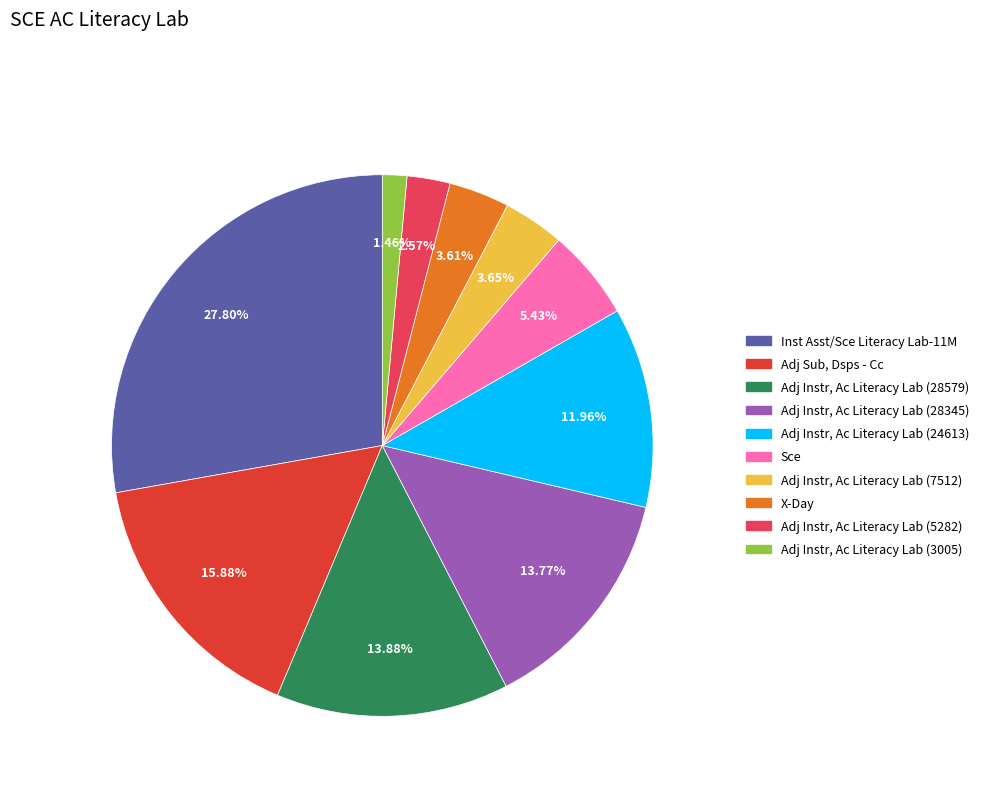

Is it true that Adj Instr, Ac Literacy Lab (3005) is 1% of the pie?

True